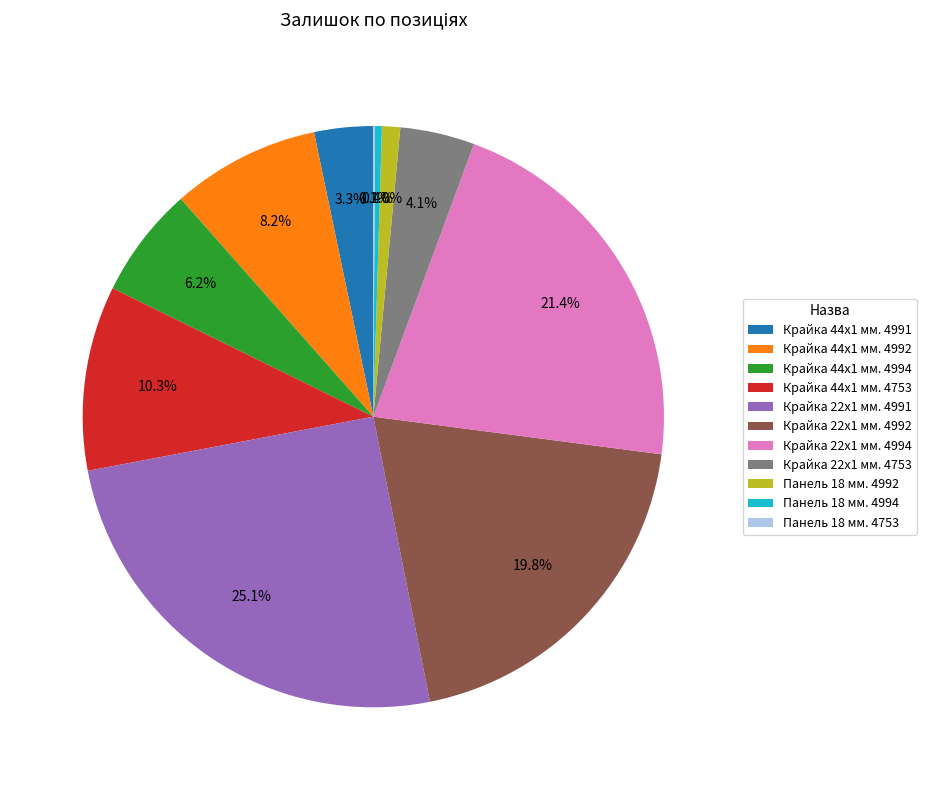

What portion of the pie excludes Крайка 44x1 мм. 4992?

91.8%